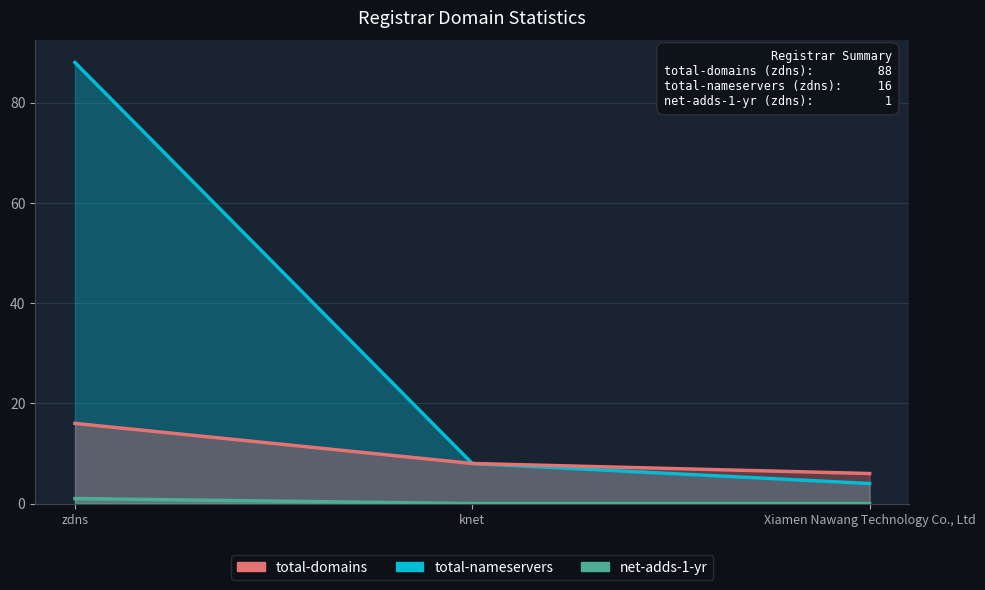

What is the label of the 3rd point from the right?

zdns